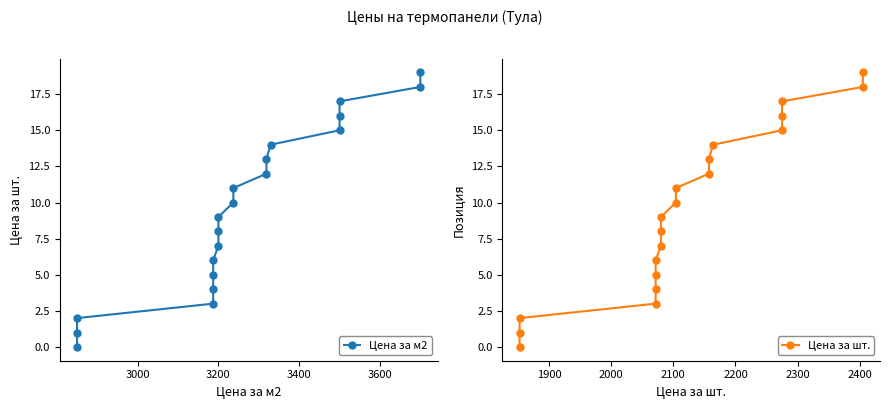

Is it true that Цена за шт. equals 2 at 6?

False